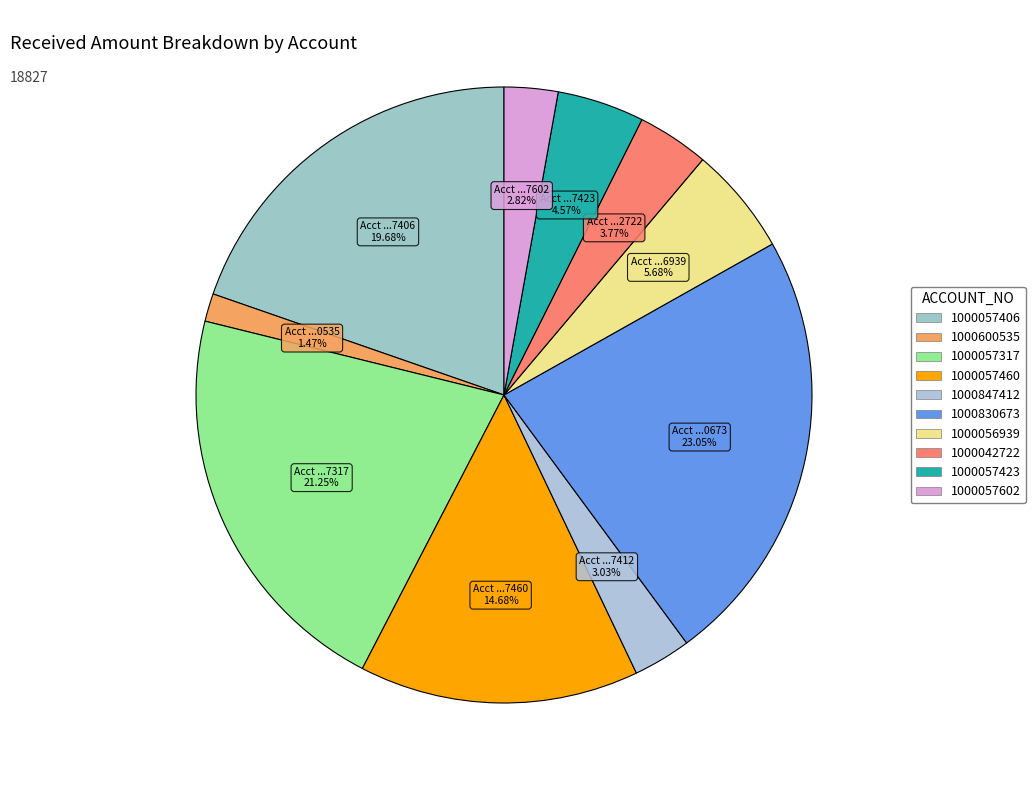

How many segments does this pie chart have?

10